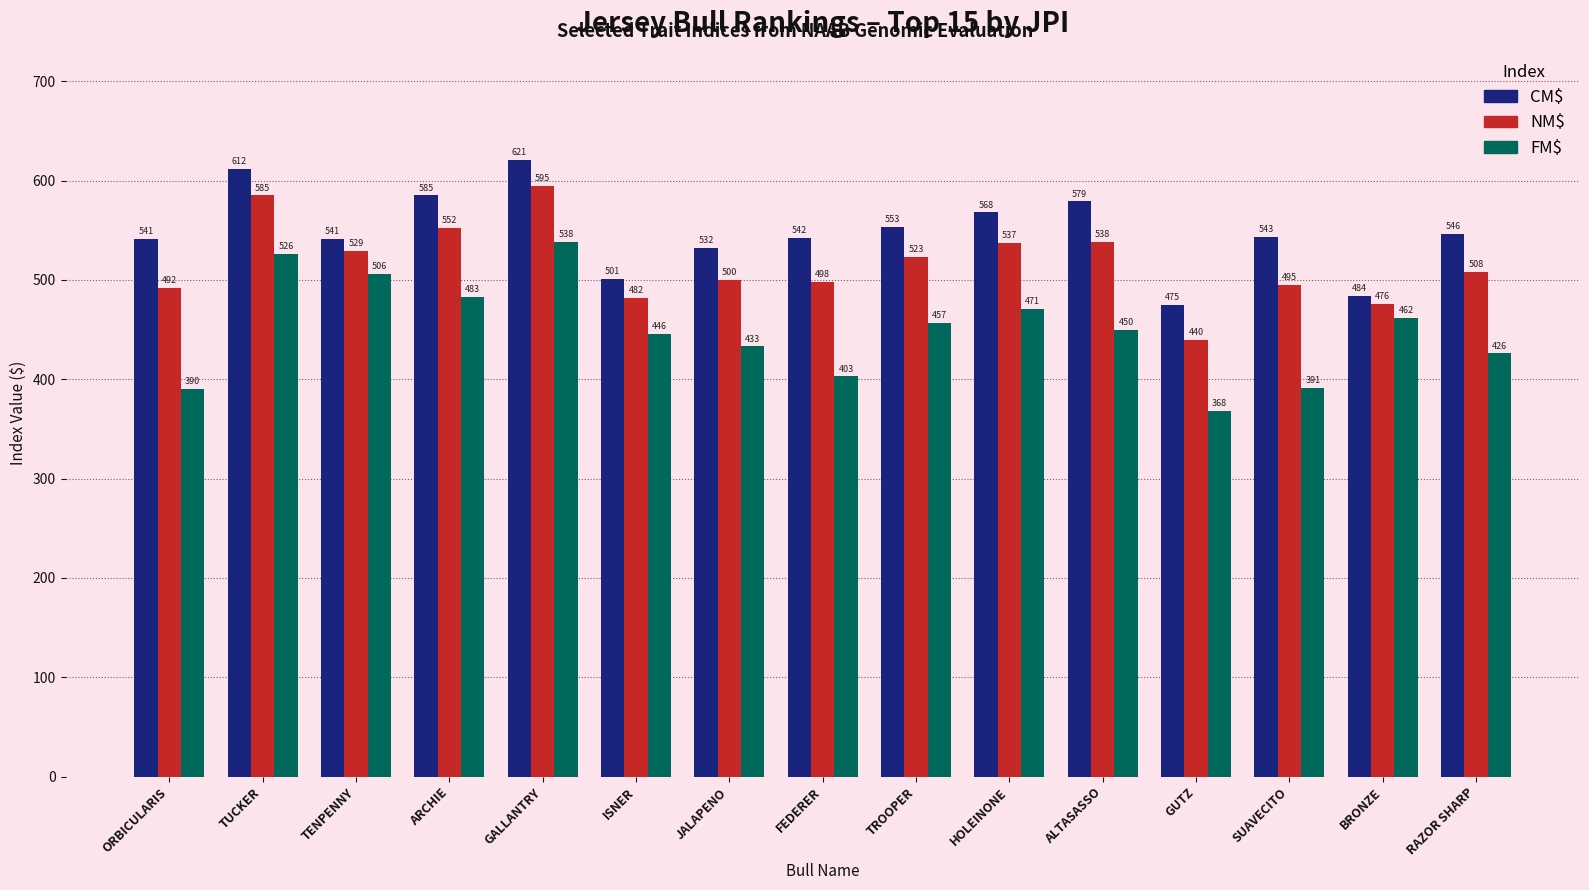

What is the difference between the highest and lowest values at TENPENNY?

35